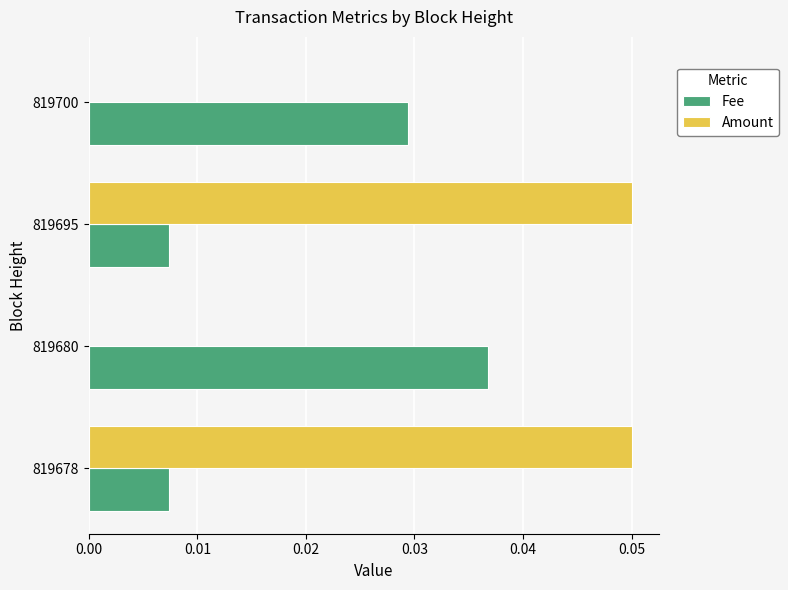

Is it true that Amount equals 0.0 at 819680?

True